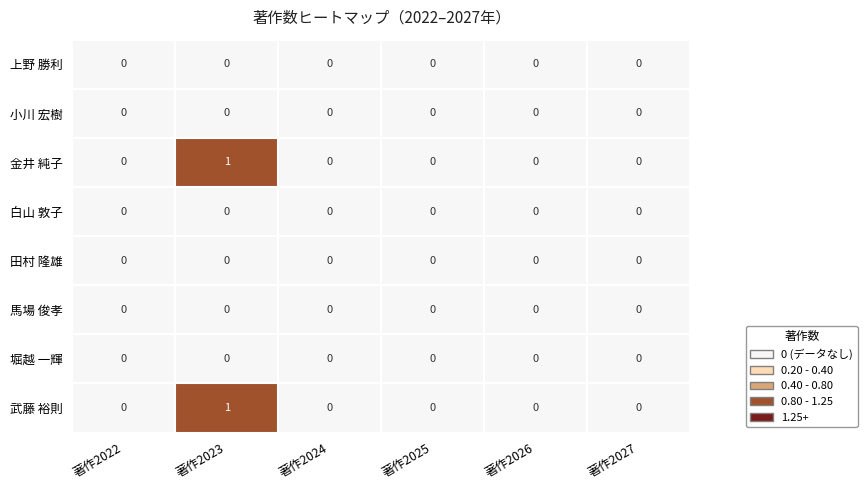

At which category is the sum across all series the highest?

著作2023